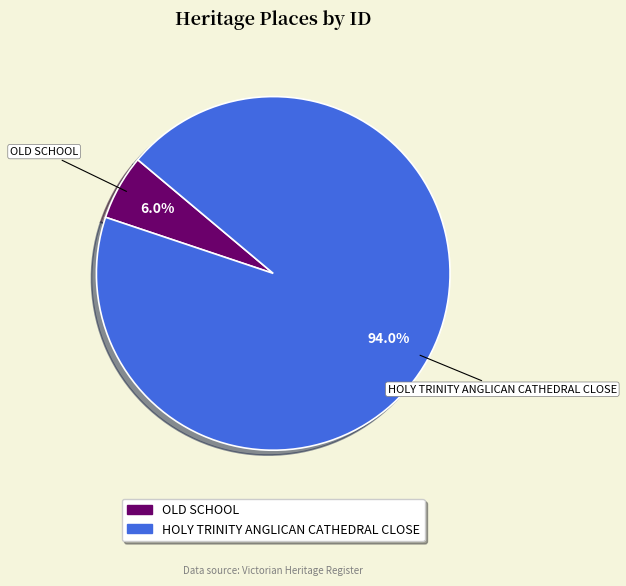

To the nearest percent, what is the combined percentage of OLD SCHOOL and HOLY TRINITY ANGLICAN CATHEDRAL CLOSE?

100%